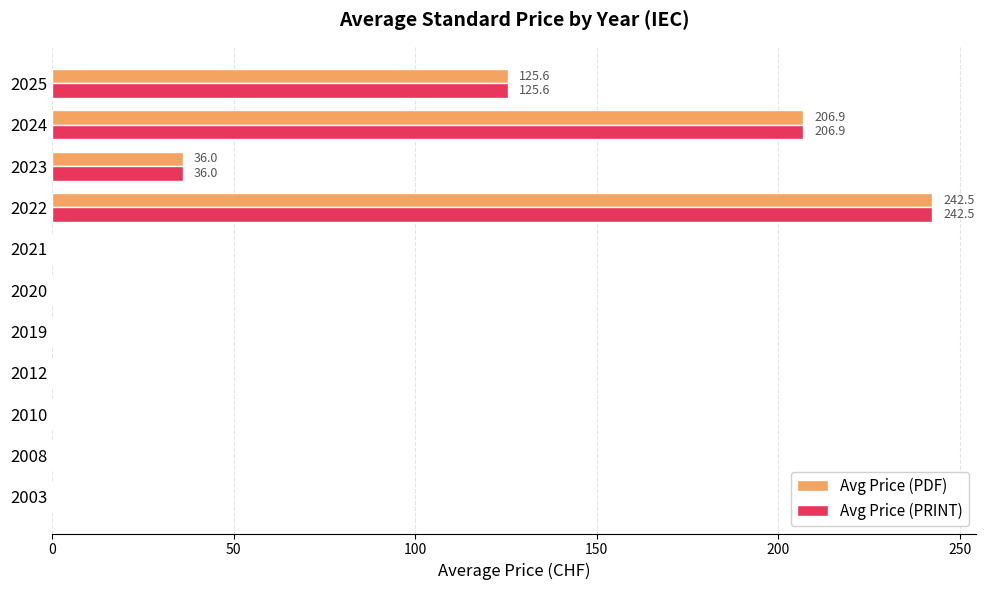

What is the sum of the Avg Price (PDF) values at 2022 and 2025?

368.1